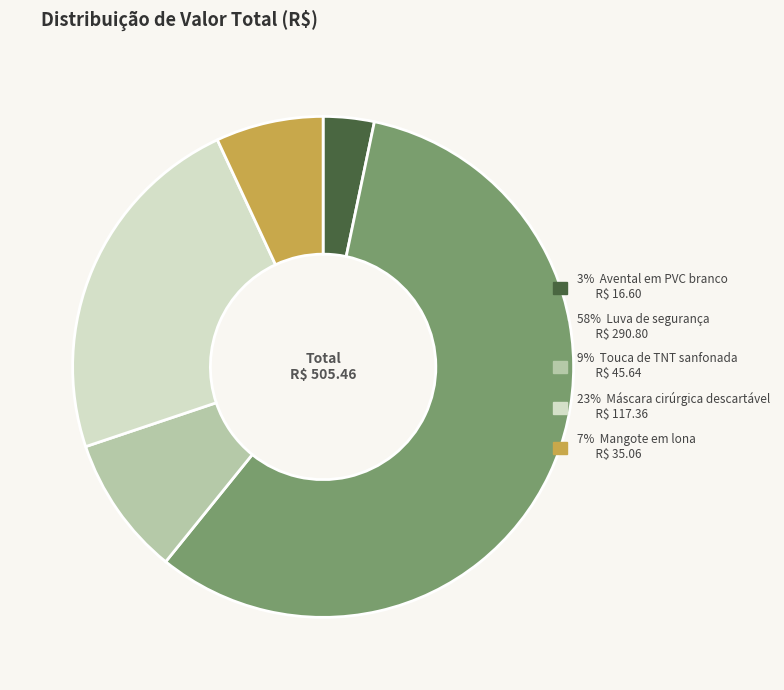

Is there any slice that represents more than half of the pie?

Yes